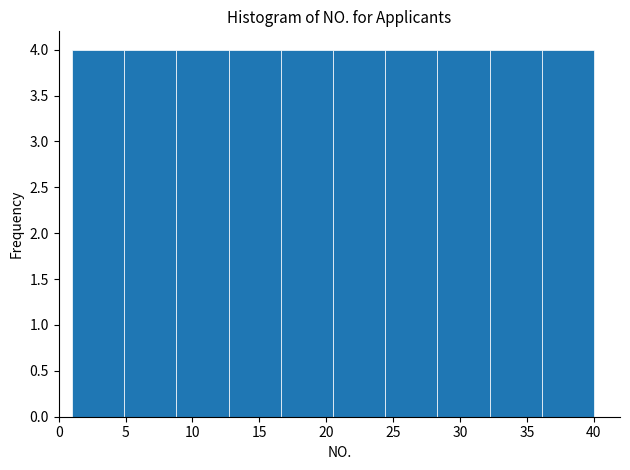

What is the height of the bar covering 4.9 to 8.8 on the x-axis? Neither the bar edges nor the heights are printed on the chart, so give them approximately, as read against the axes.

4